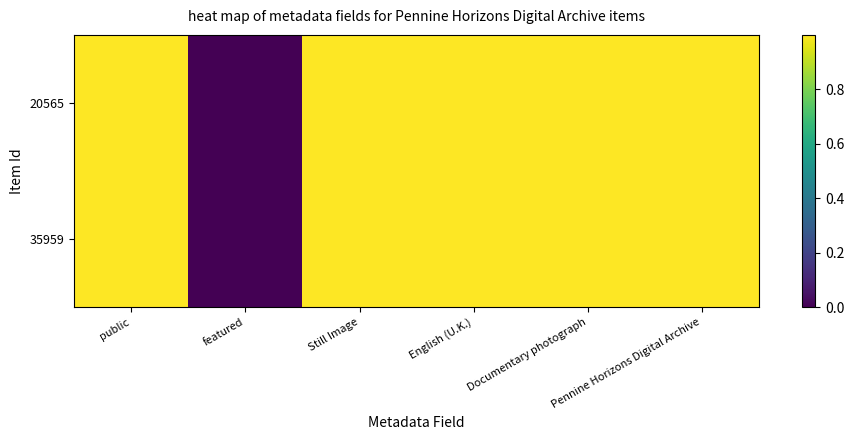

Which label corresponds to the smallest value in the chart?

featured